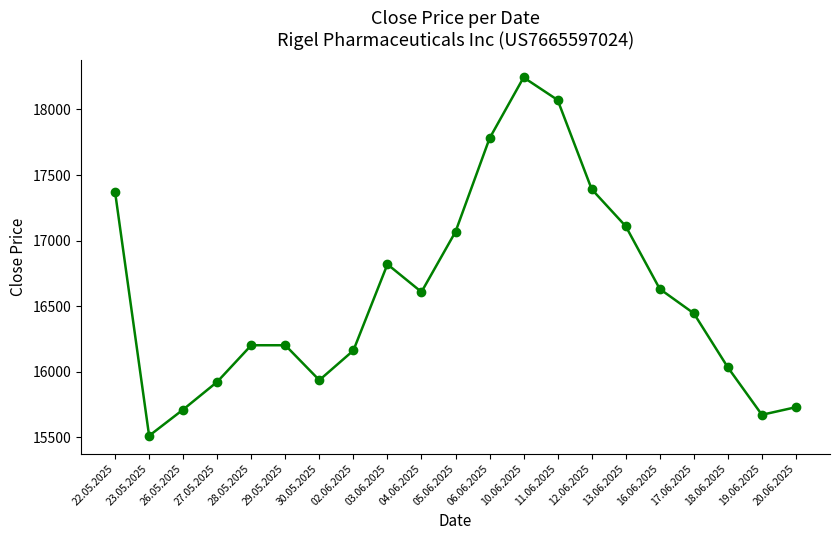

Where is the first local minimum?

23.05.2025